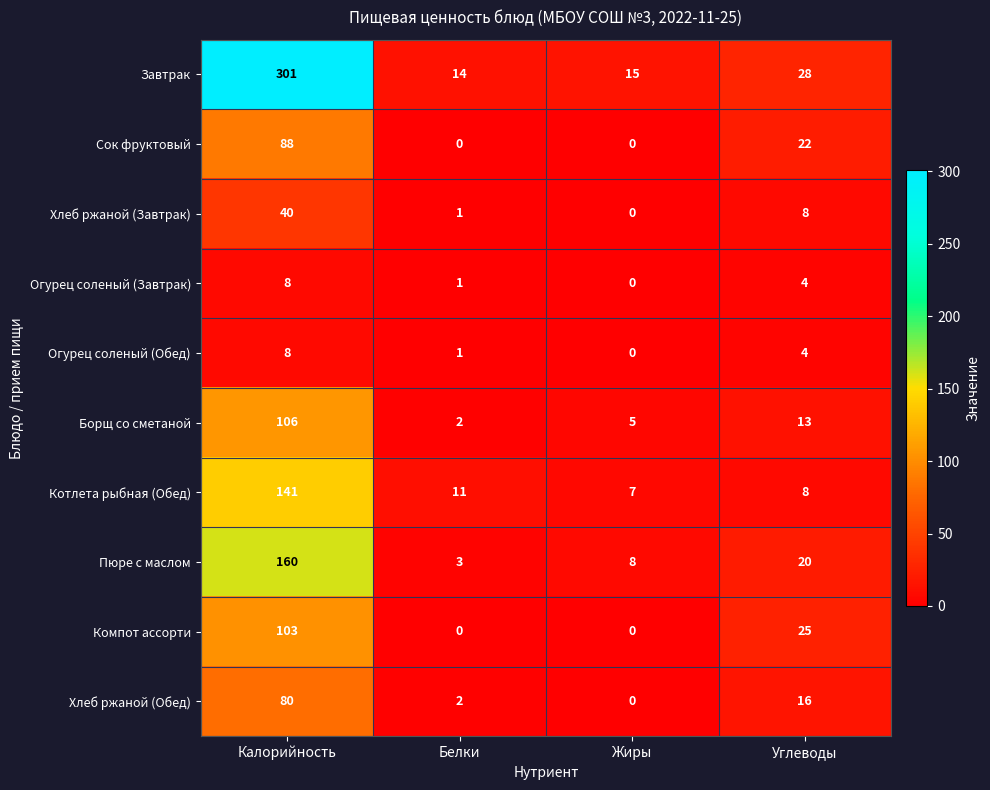

How many data points does each series have?

4